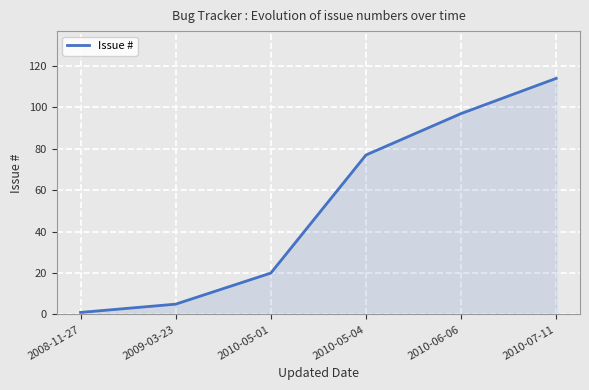

Does the chart have visible grid lines?

Yes